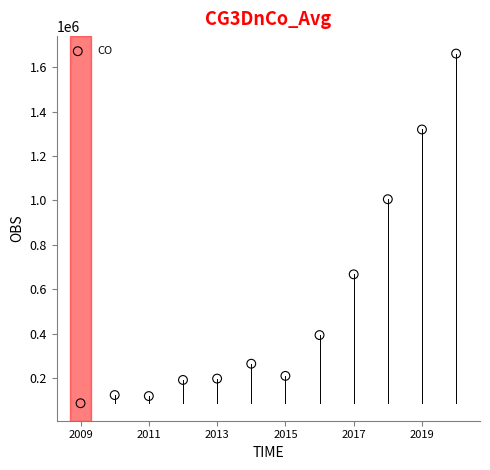

What Y value in the scatter plot is closest to 874004?

1005437